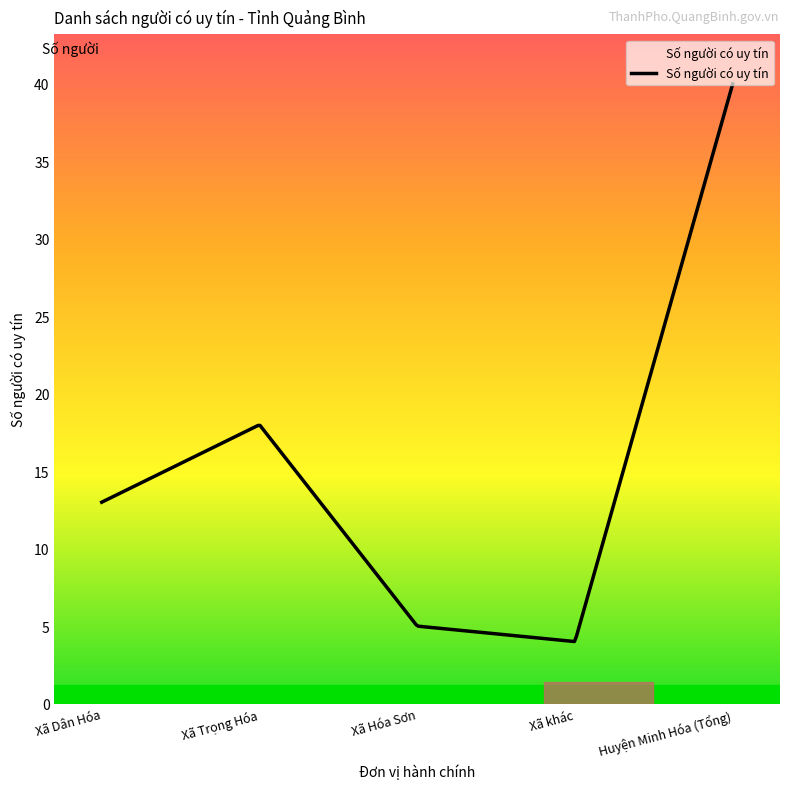

What is the difference between the maximum and minimum values?

36.0